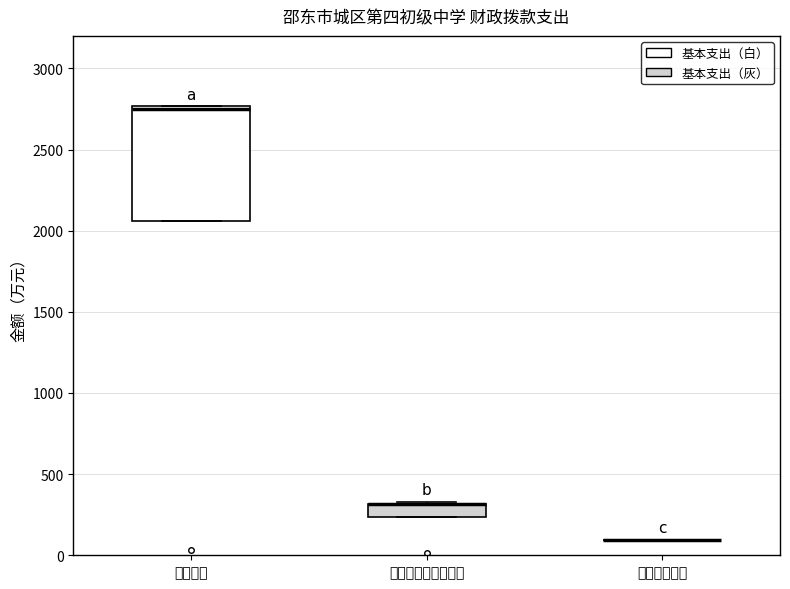

Comparing the boxes themselves (not the whiskers), which one is the tallest?

教育支出